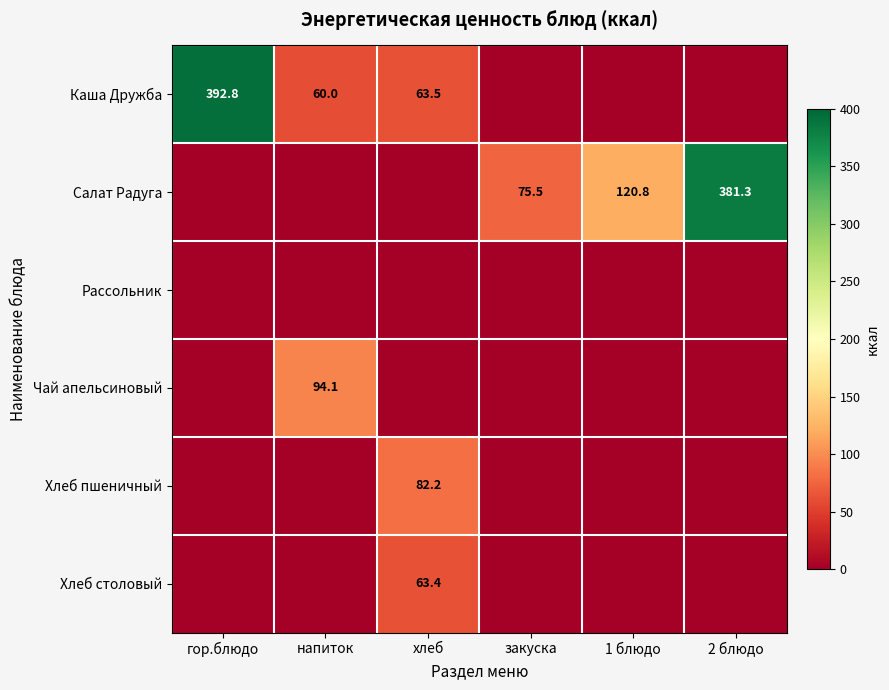

True or false: Каша Дружба has a value of 392.8 at гор.блюдо.

True